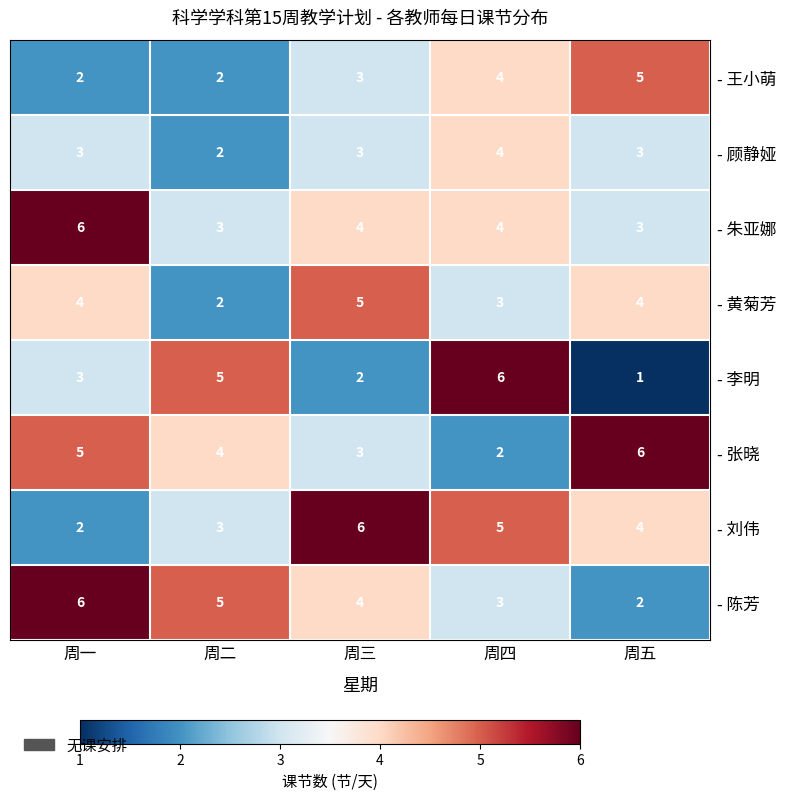

What is the sum of the - 李明 values at 周四 and 周三?

8